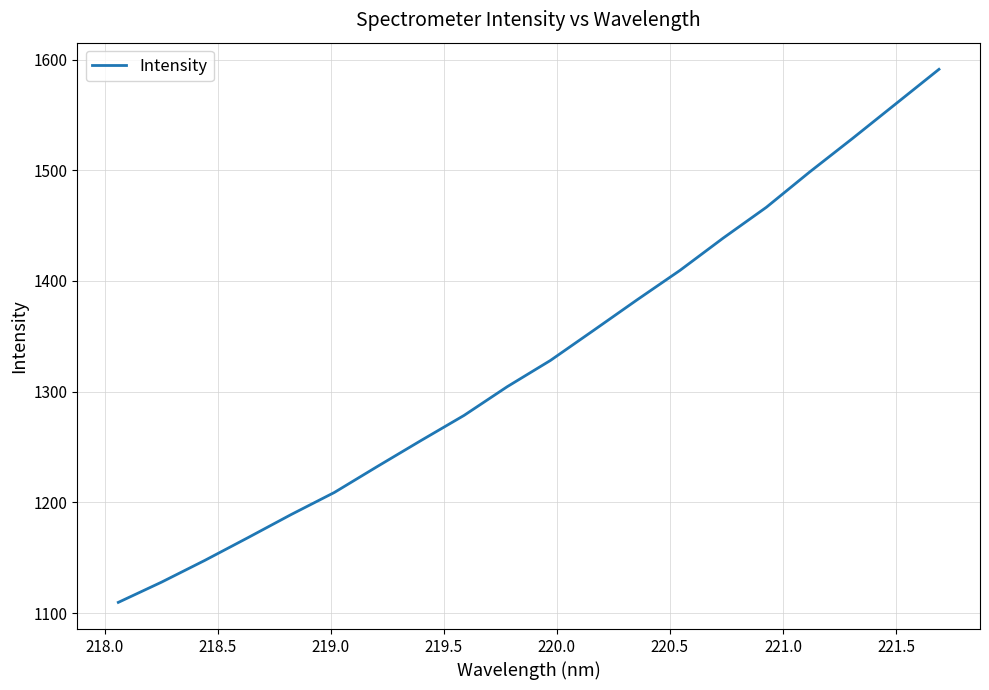

What is the greatest value displayed?

1591.2